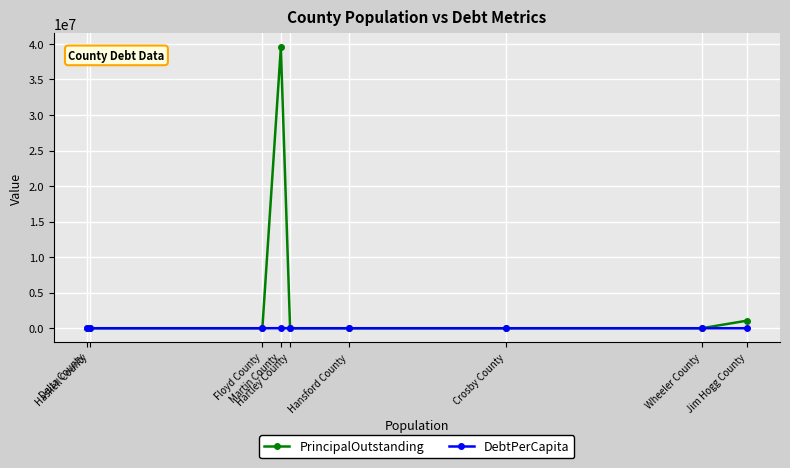

Which series has the largest total across all categories?

PrincipalOutstanding